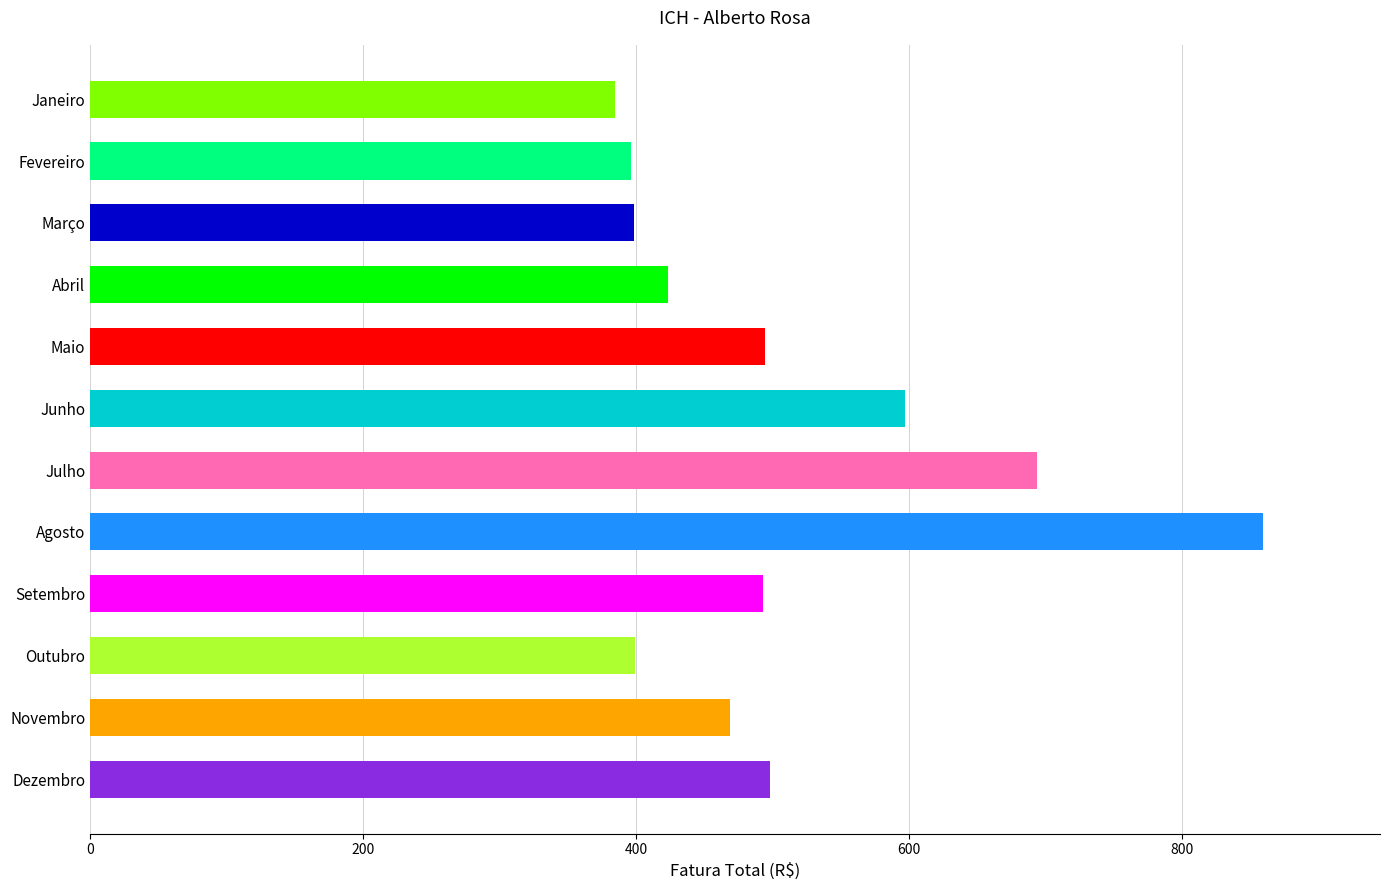

Count the number of values greater than 493.

6